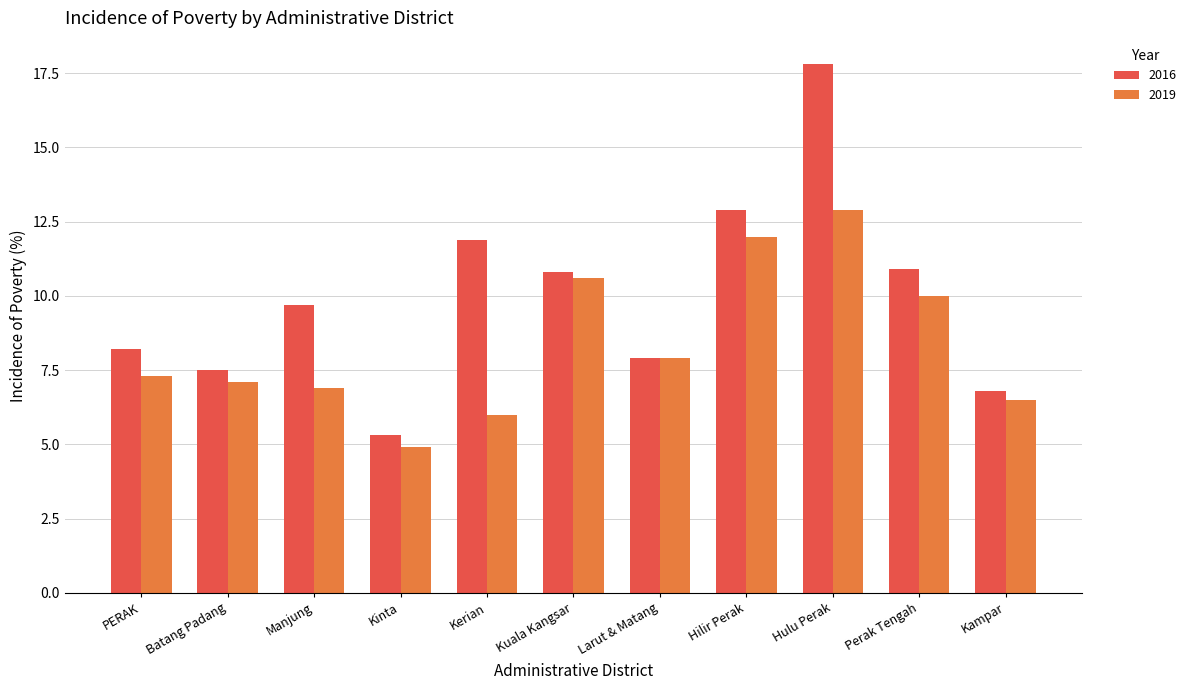

The 2016 series shows 23.2 at Hulu Perak. True or false?

False